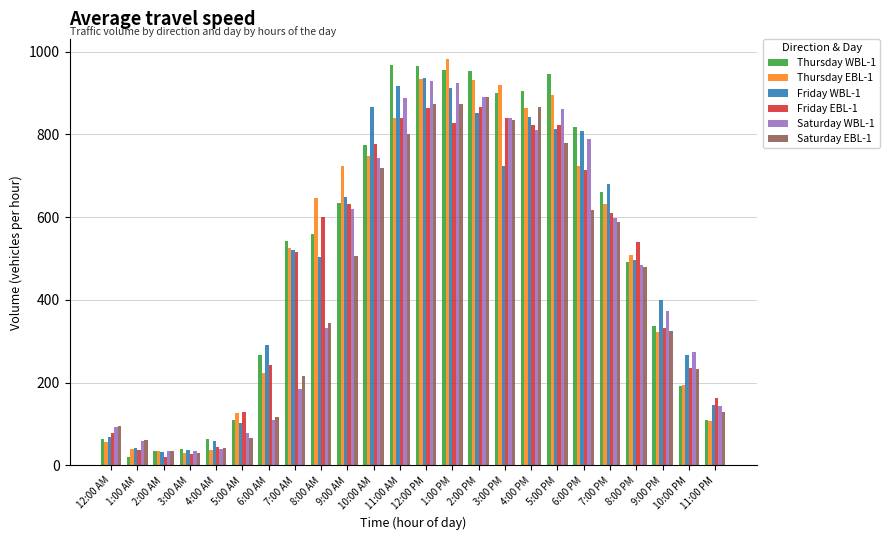

How many bars are there in each group?

6